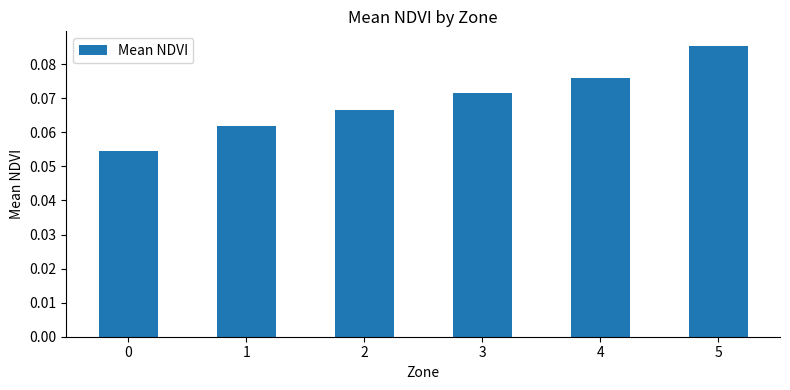

How many values are between 0 and 1?

6